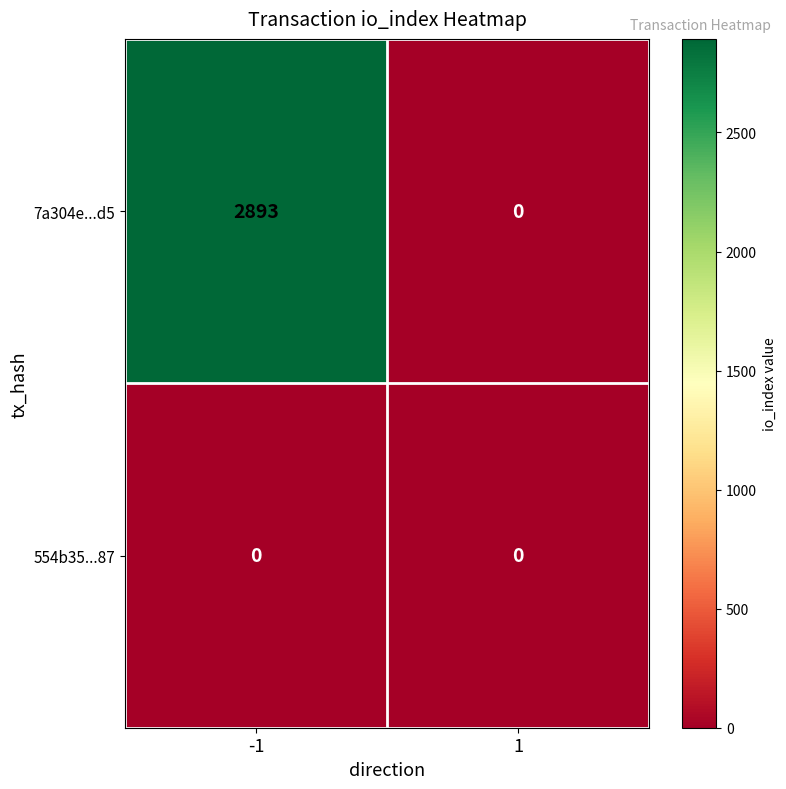

Which series has the largest range (max minus min)?

7a304e...d5